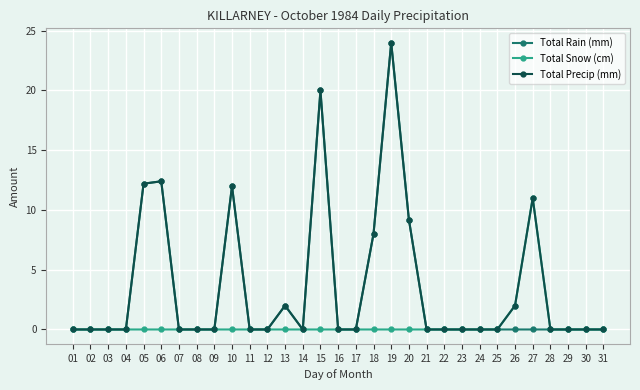

What is the average value of the Total Precip (mm) series?

3.6